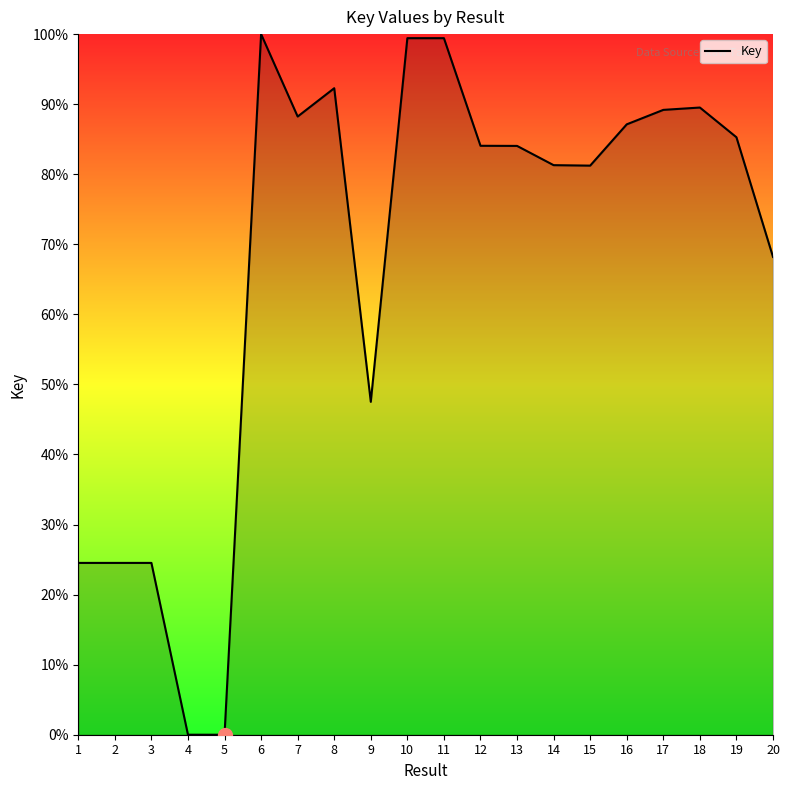

What is the difference between the values at 1 and 9?

23.0